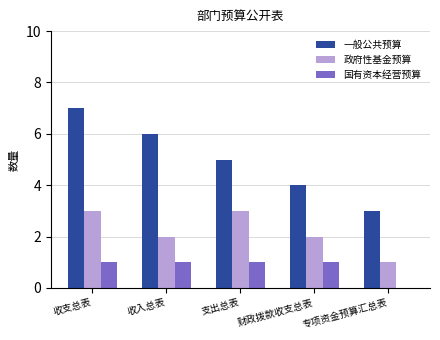

Which label corresponds to the largest value in the chart?

收支总表